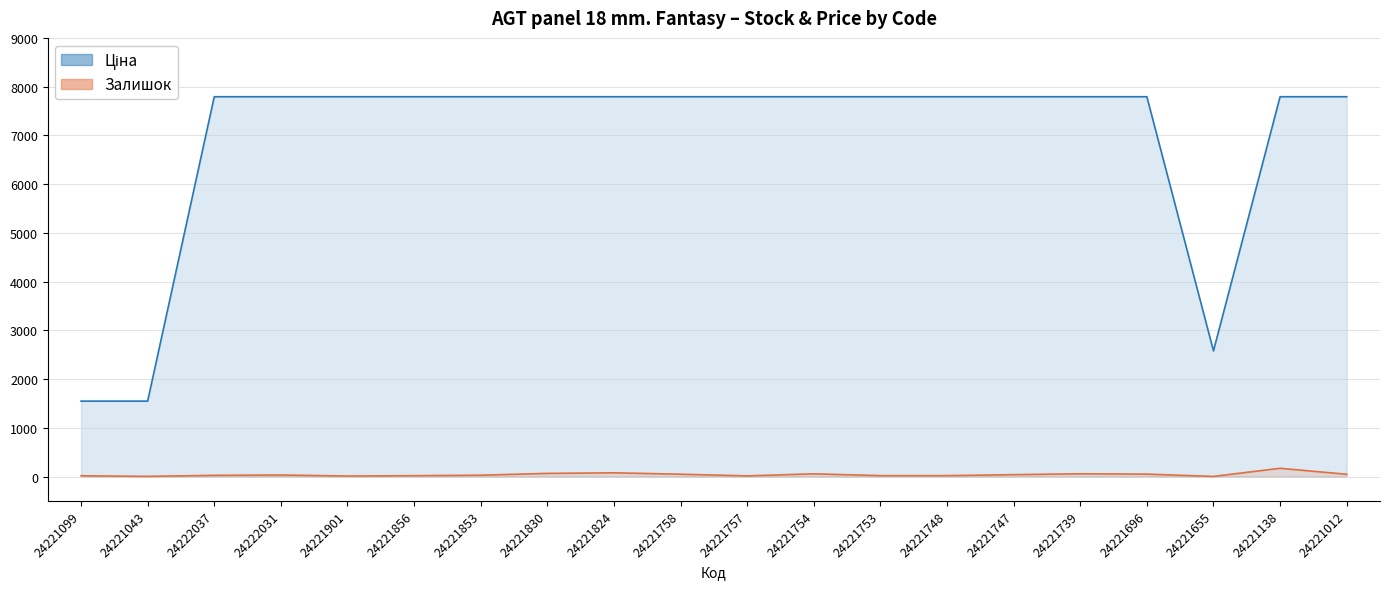

What is the sum of the Ціна values at 24221696 and 24221138?

15585.9